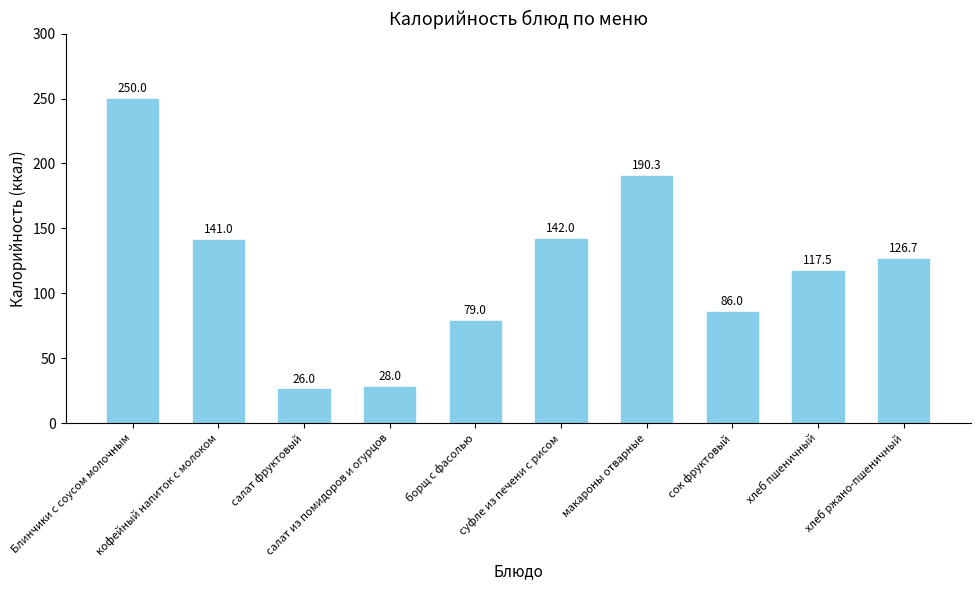

Are the bars grouped side by side (vs. stacked)?

No